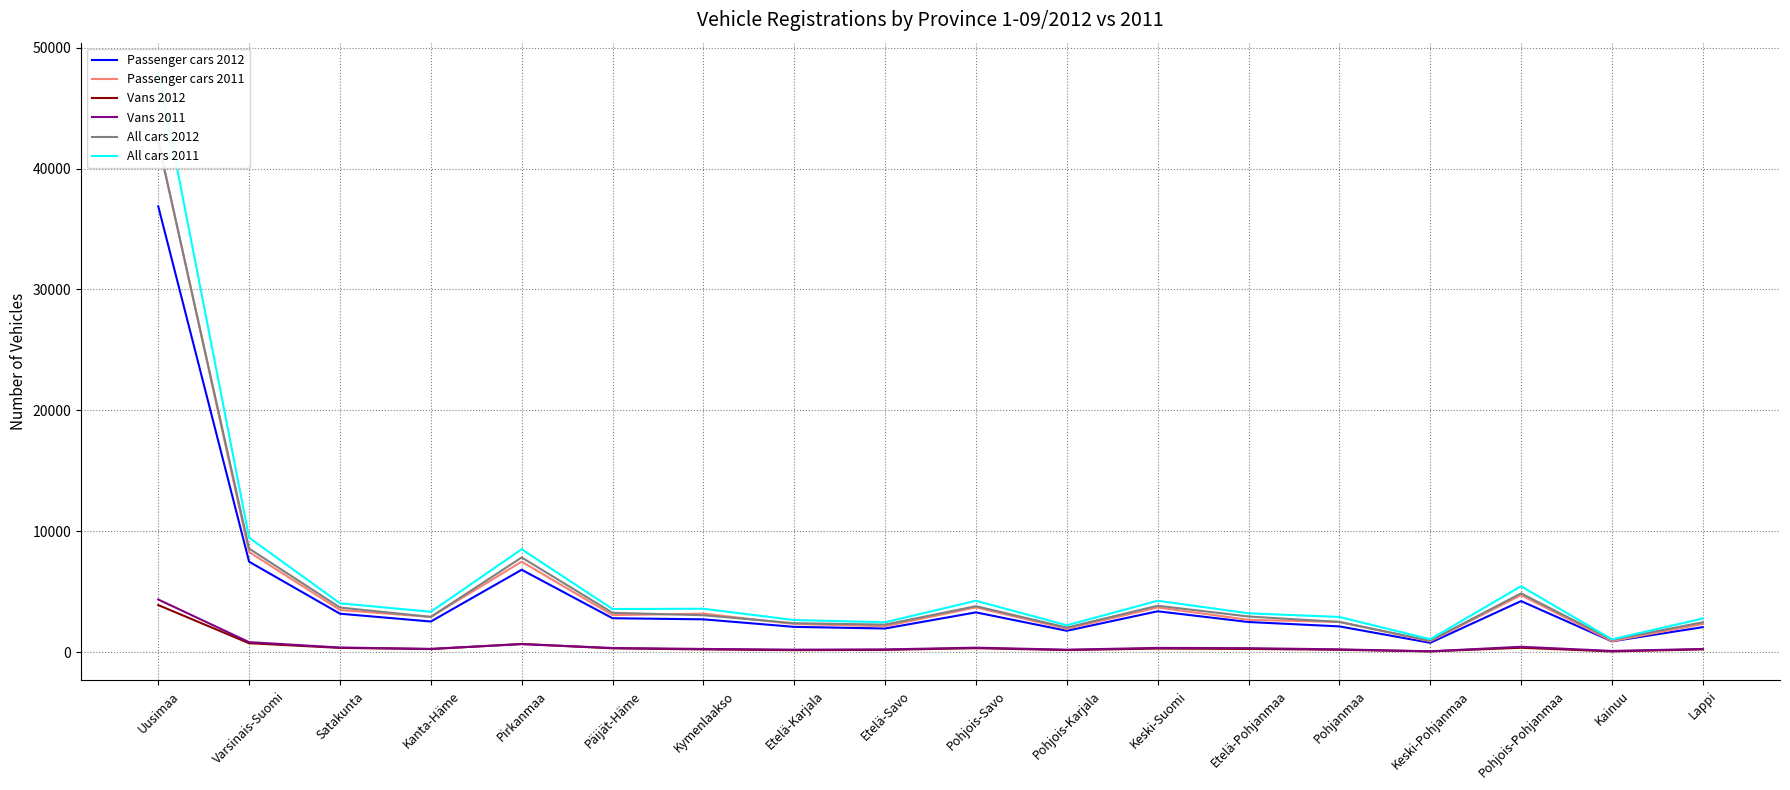

True or false: Vans 2011 and Passenger cars 2012 intersect in this chart.

False